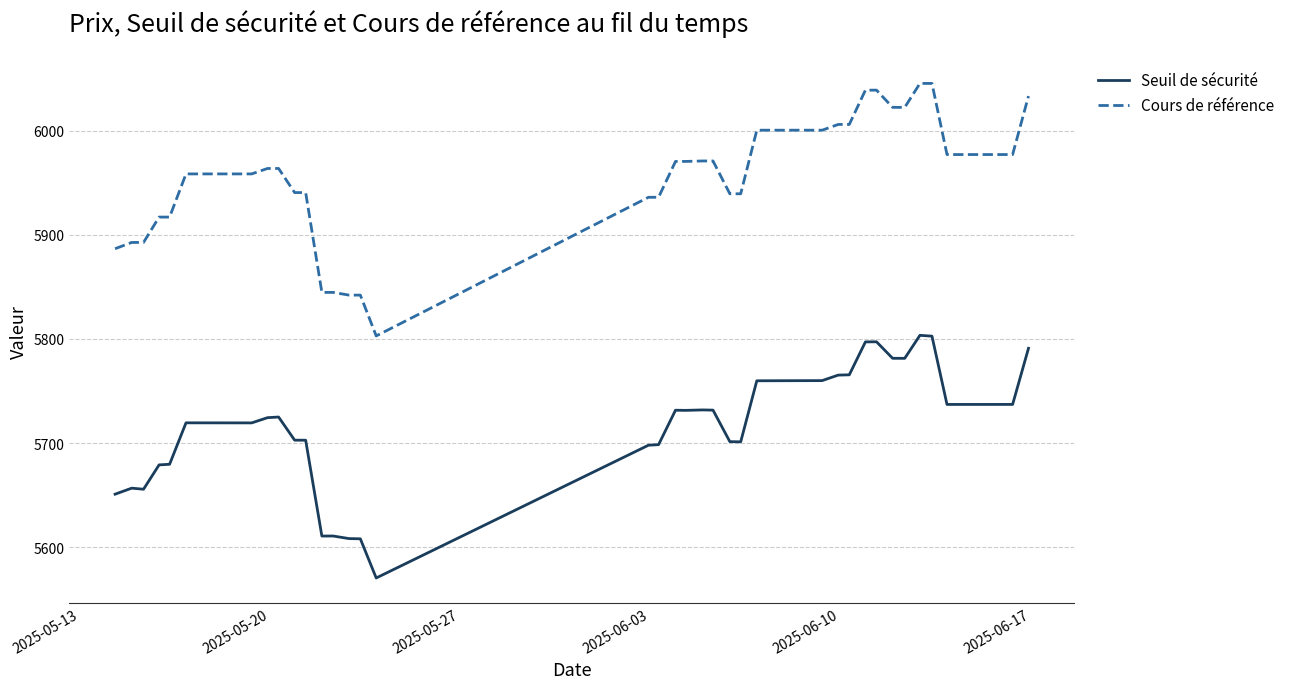

Count the number of data series in this chart.

2